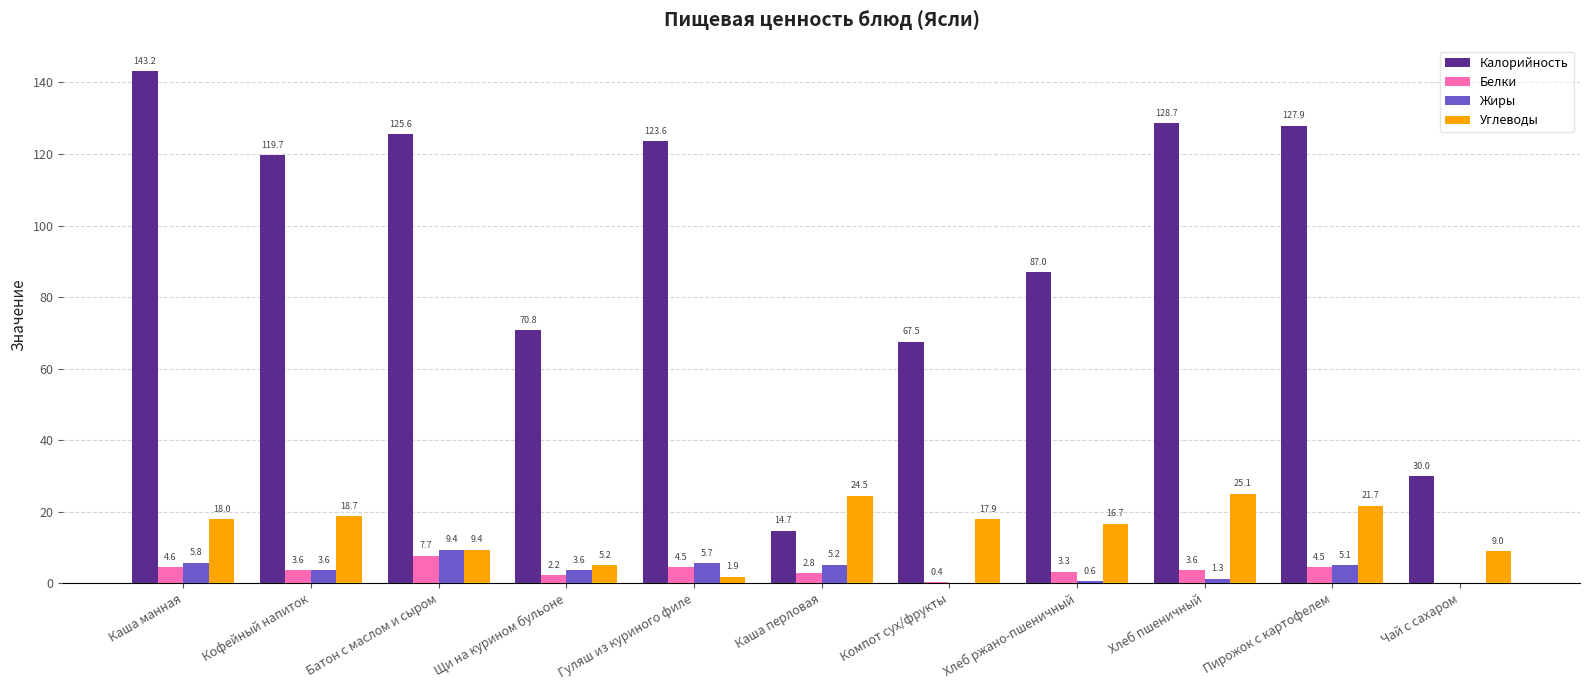

What is the average value of the Белки series?

3.4